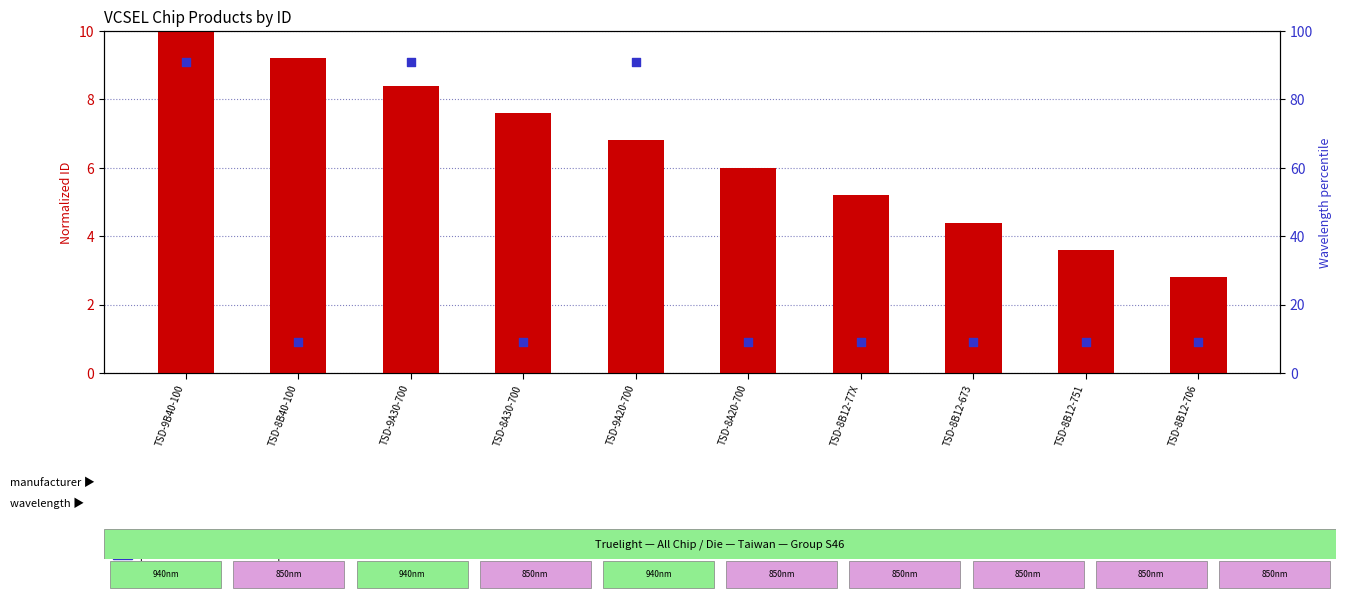

Which series has the largest total across all categories?

percentile rank within the sample